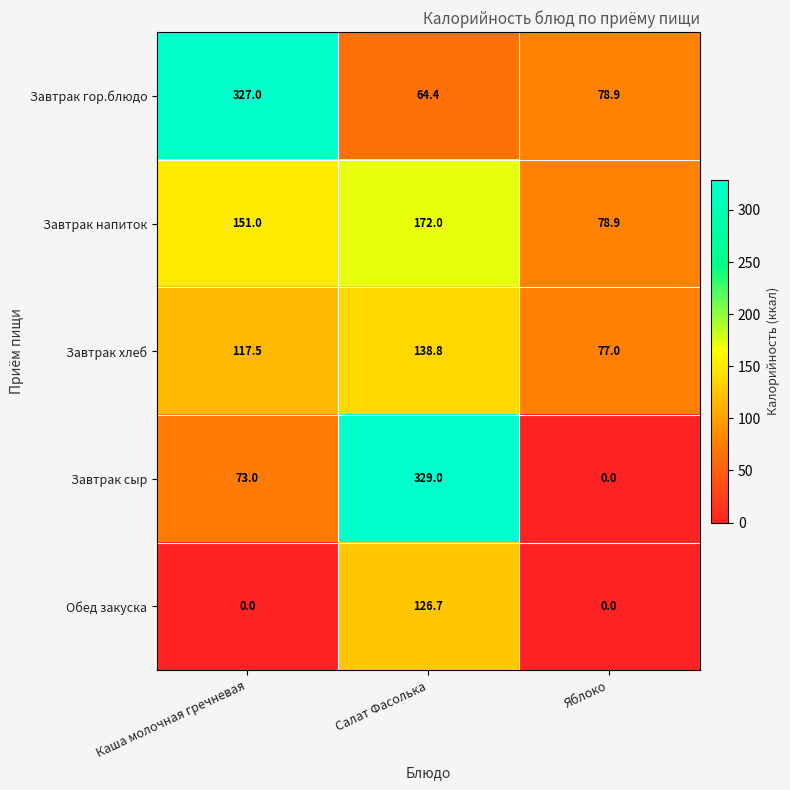

At which category is the sum across all series the highest?

Салат Фасолька